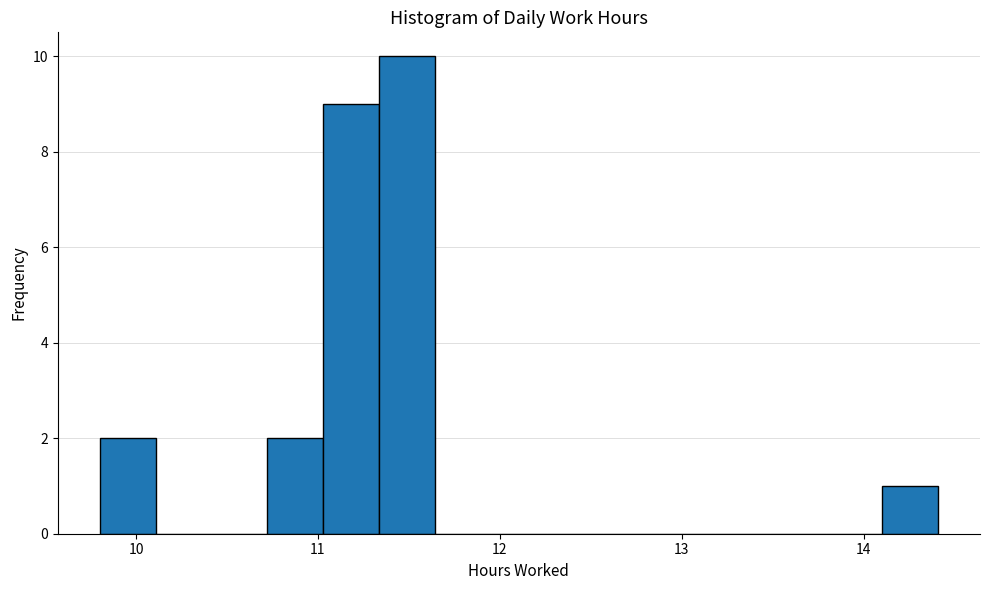

Read against the x-axis, roughly where is the centre of the tallest bar?

11.5